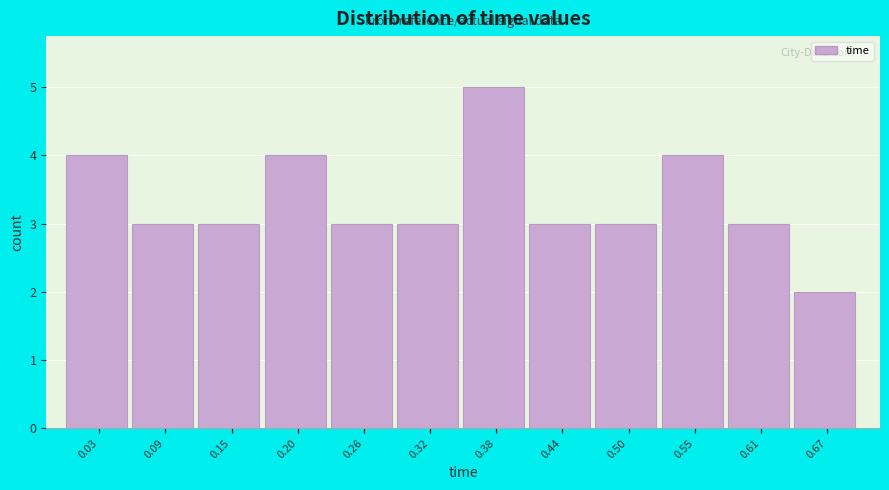

Reading left to right, transcribe this chart: for each bar, give the range it covers on the x-axis and its height. Neither the bar edges nor the heights are printed on the chart, so give them approximately, as read against the axes.

0.00 to 0.06: 4
0.06 to 0.12: 3
0.12 to 0.18: 3
0.18 to 0.23: 4
0.23 to 0.29: 3
0.29 to 0.35: 3
0.35 to 0.41: 5
0.41 to 0.47: 3
0.47 to 0.53: 3
0.53 to 0.58: 4
0.58 to 0.64: 3
0.64 to 0.70: 2